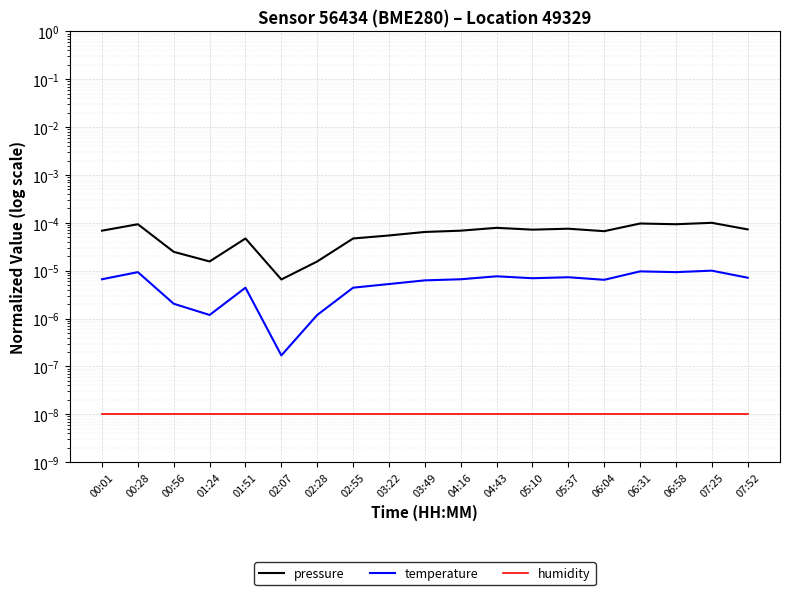

How many distinct data groups are displayed?

3